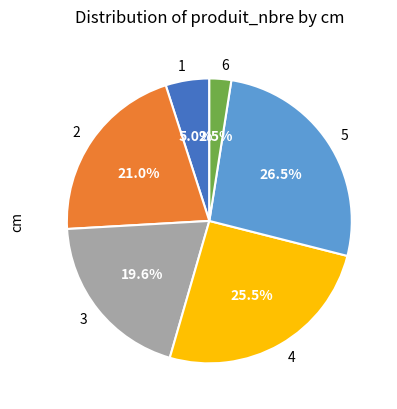

How many segments does this pie chart have?

6